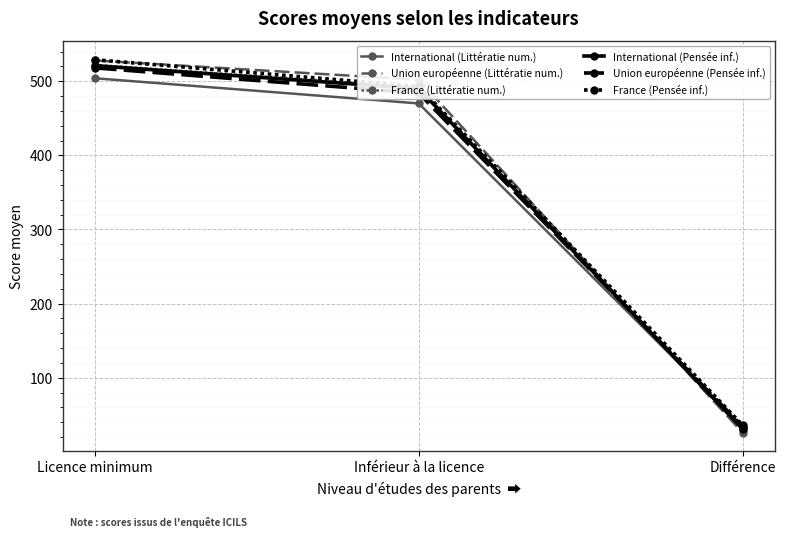

How many lines are shown in the chart?

6